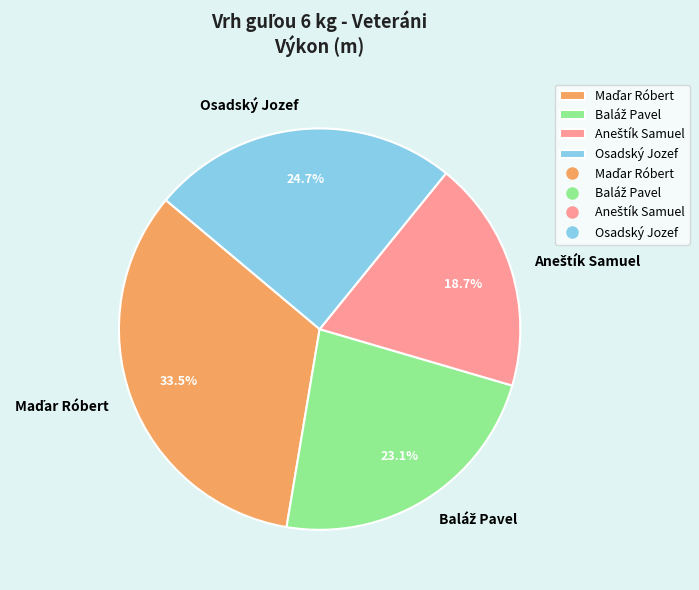

Is there any slice that represents more than half of the pie?

No